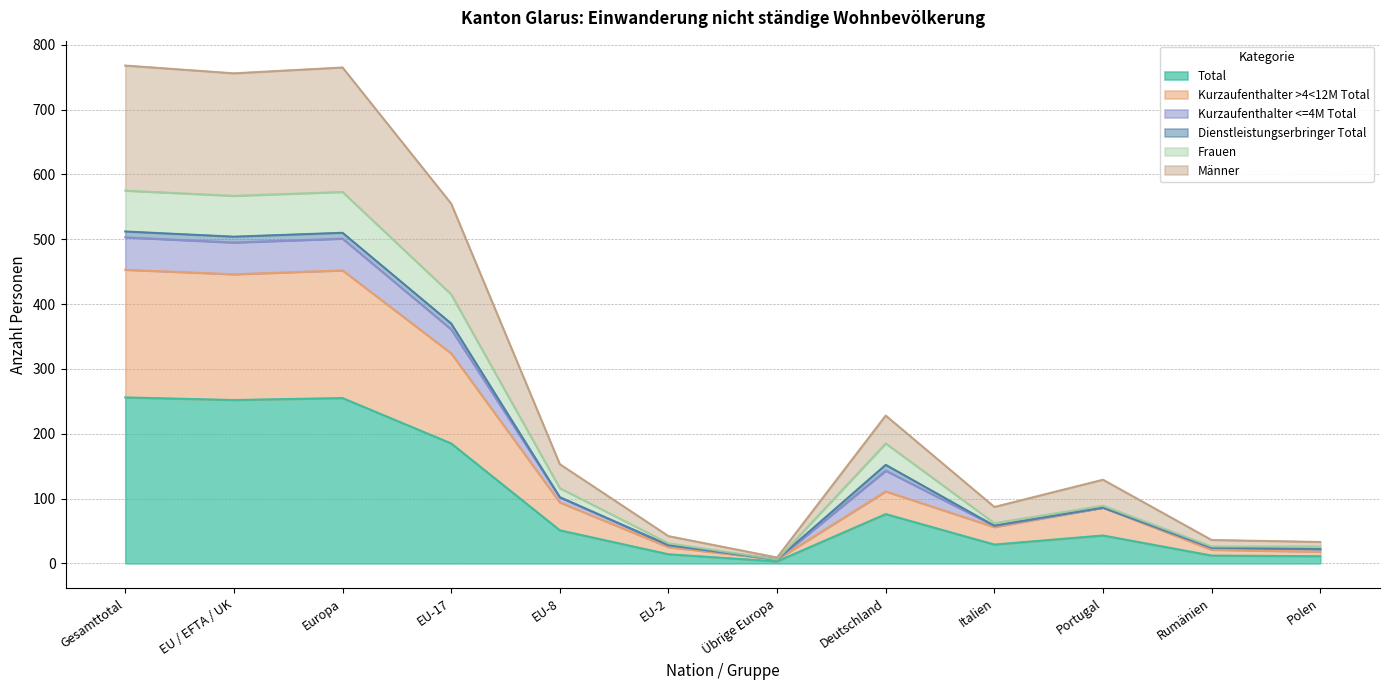

Does the chart display data point markers on the line(s)?

No